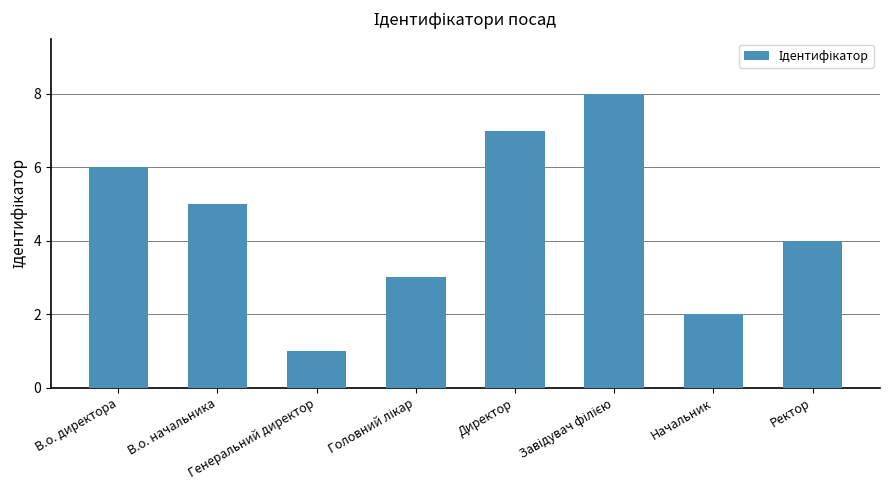

What is the greatest value displayed?

8